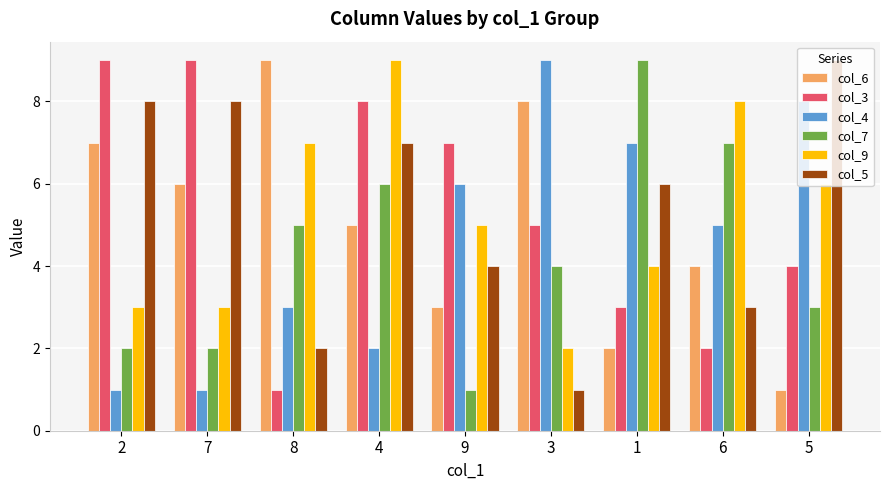

What is the minimum value for col_4?

1